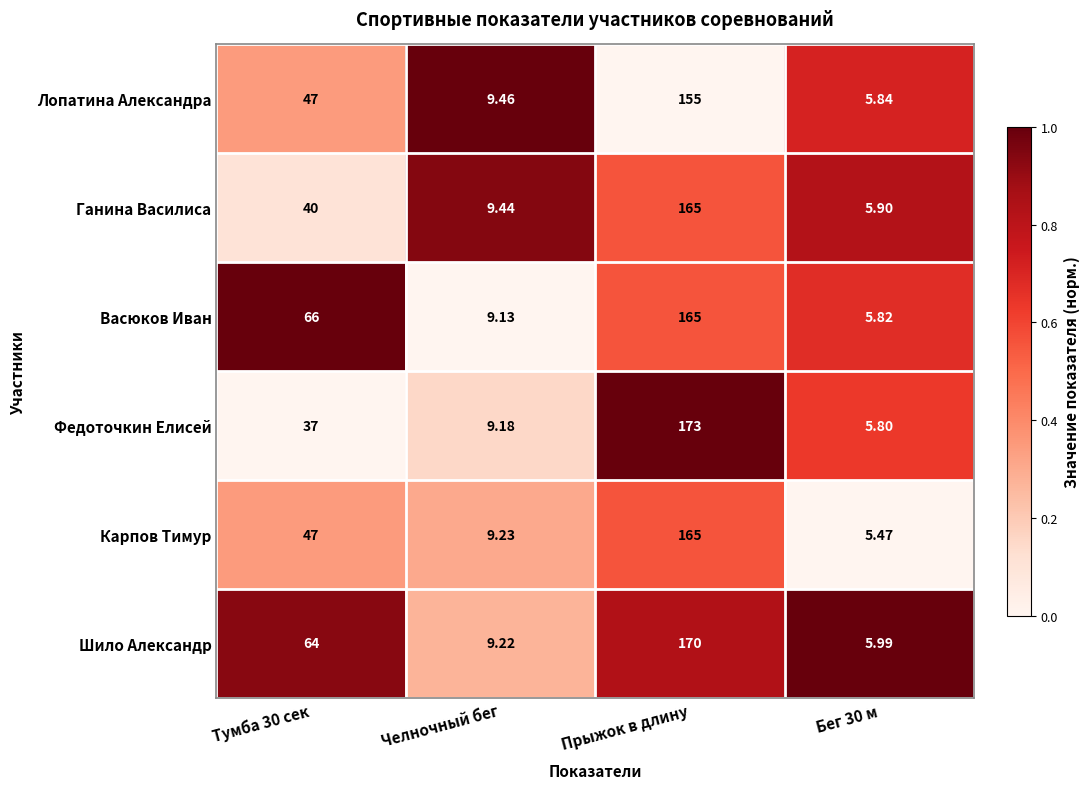

How many data points does each series have?

4